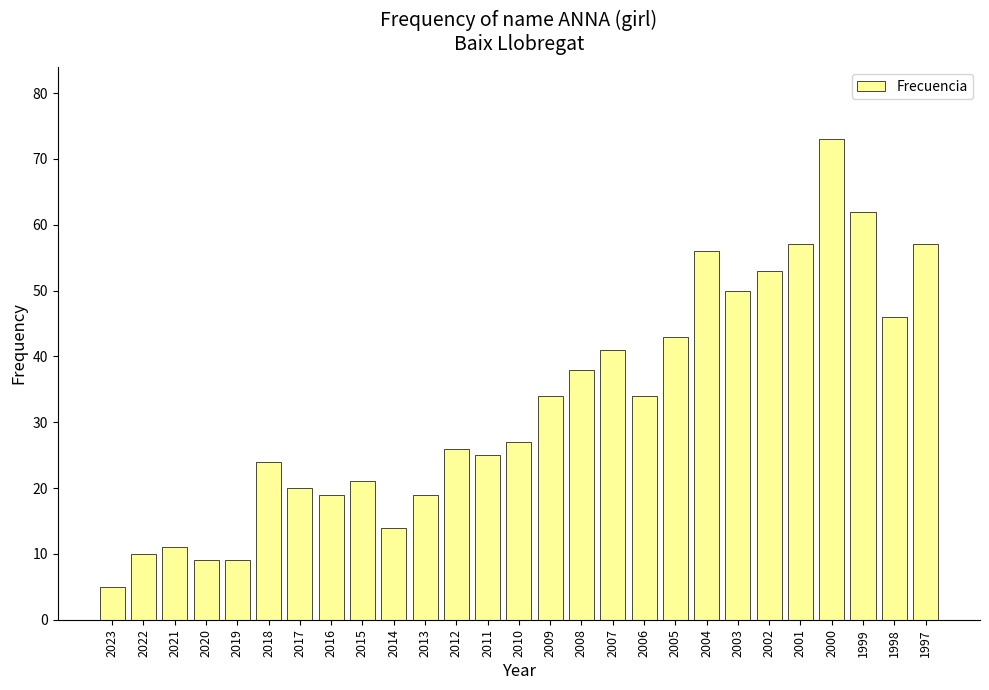

What value does the data have at 2012, to the nearest 10?

30